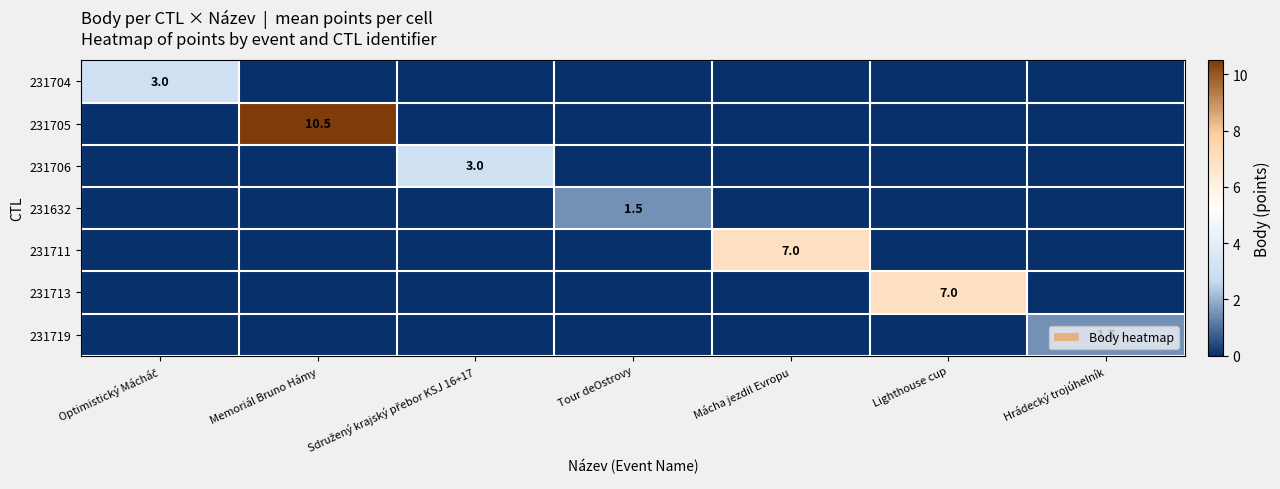

How many categories are shown in the chart?

7